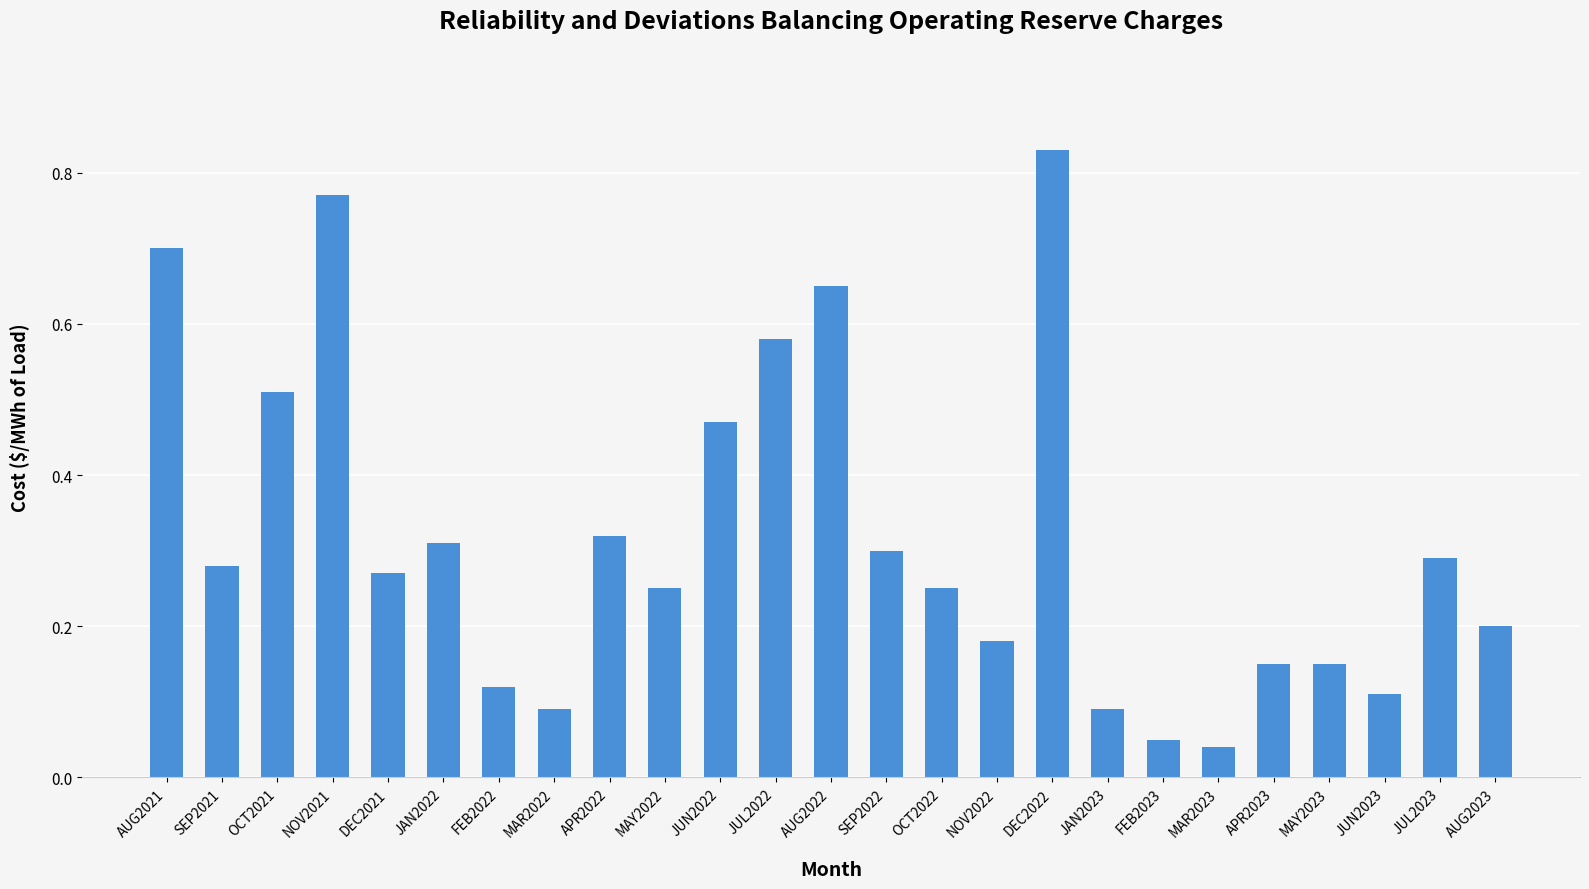

What is the label of the 2nd bar from the right?

JUL2023